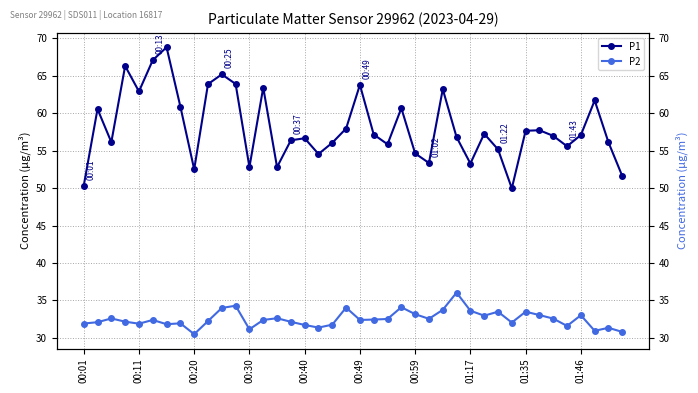

Which series changed the most between 01:35 and 23?

P1